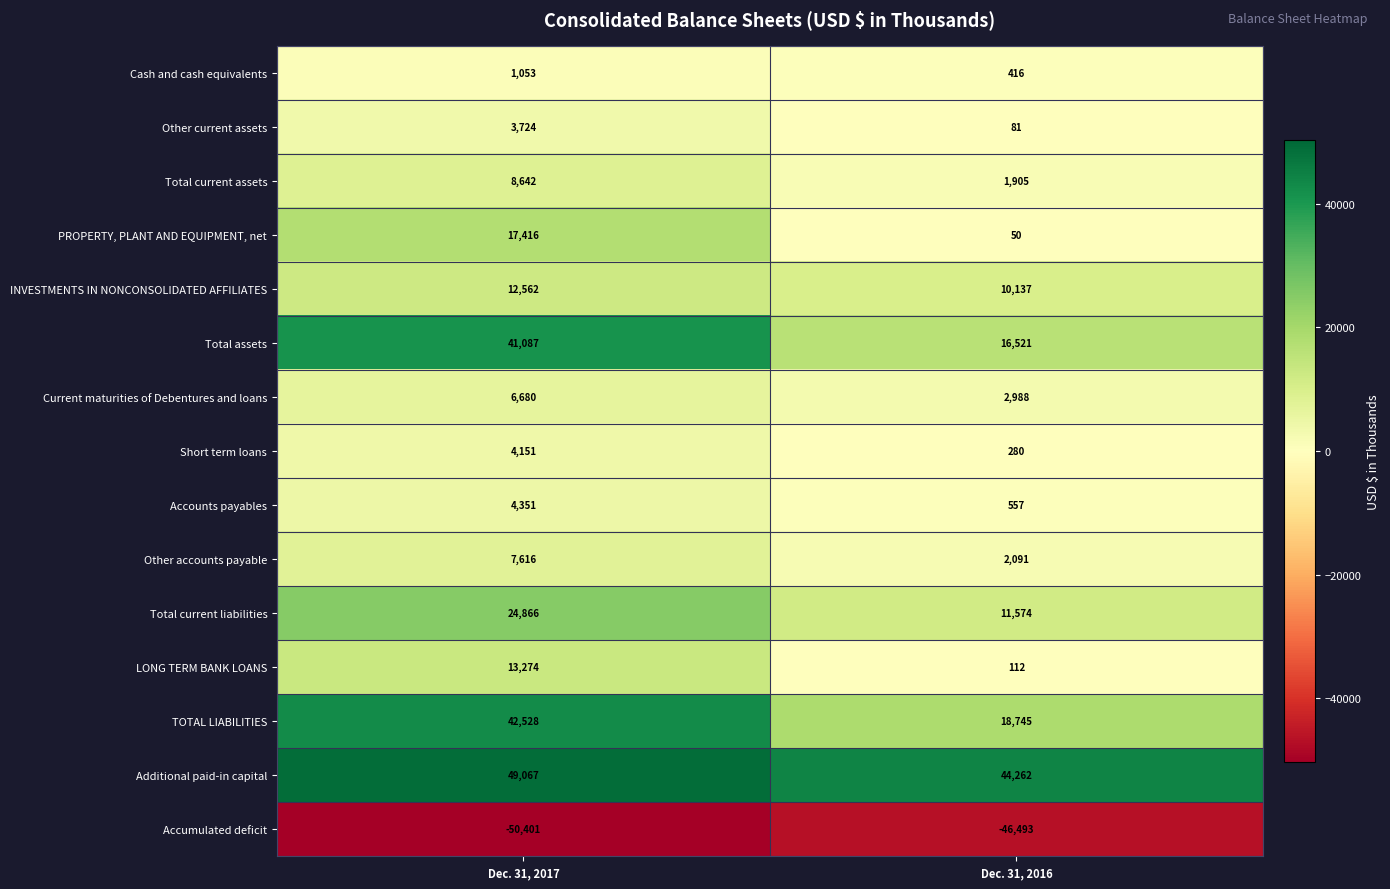

Reading left to right, transcribe all the data shown in this chart.

Cash and cash equivalents: 1053	416
Other current assets: 3724	81
Total current assets: 8642	1905
PROPERTY, PLANT AND EQUIPMENT, net: 17416	50
INVESTMENTS IN NONCONSOLIDATED AFFILIATES: 12562	10137
Total assets: 41087	16521
Current maturities of Debentures and loans: 6680	2988
Short term loans: 4151	280
Accounts payables: 4351	557
Other accounts payable: 7616	2091
Total current liabilities: 24866	11574
LONG TERM BANK LOANS: 13274	112
TOTAL LIABILITIES: 42528	18745
Additional paid-in capital: 49067	44262
Accumulated deficit: -50401	-46493